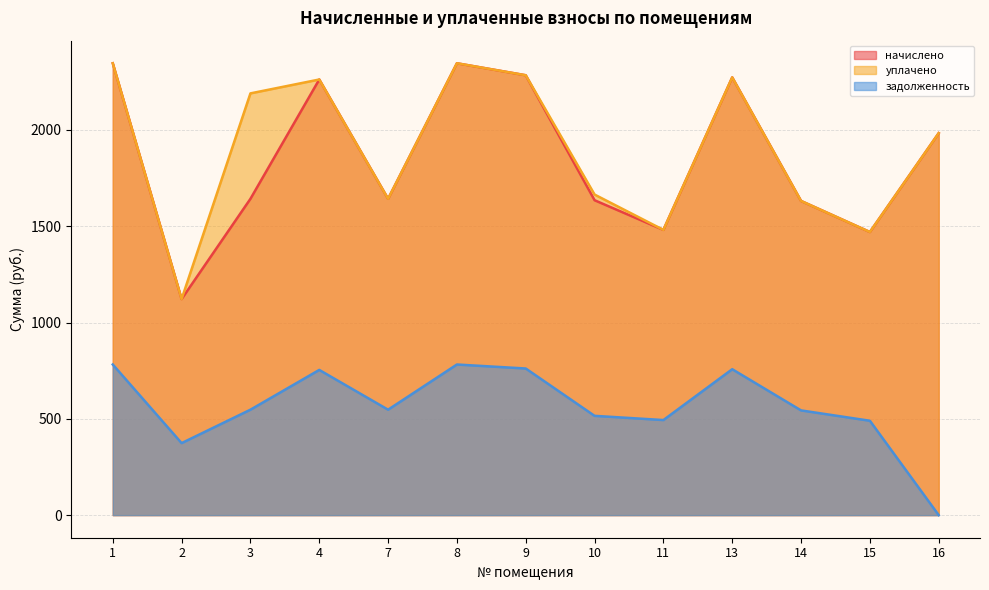

Reading left to right, list all the values displayed in this chart.

начислено: 2346.2	1121.8	1642.4	2261.9	1642.4	2346.2	2283.9	1635.0	1481.1	2272.9	1631.4	1470.1	1983.3
уплачено: 2346.2	1121.8	2189.8	2261.9	1642.4	2346.2	2283.9	1664.5	1481.1	2272.9	1631.4	1470.1	1983.3
задолженность: 782.1	373.9	547.5	754.0	547.5	782.1	761.3	515.5	493.7	757.6	543.8	490.0	0.0